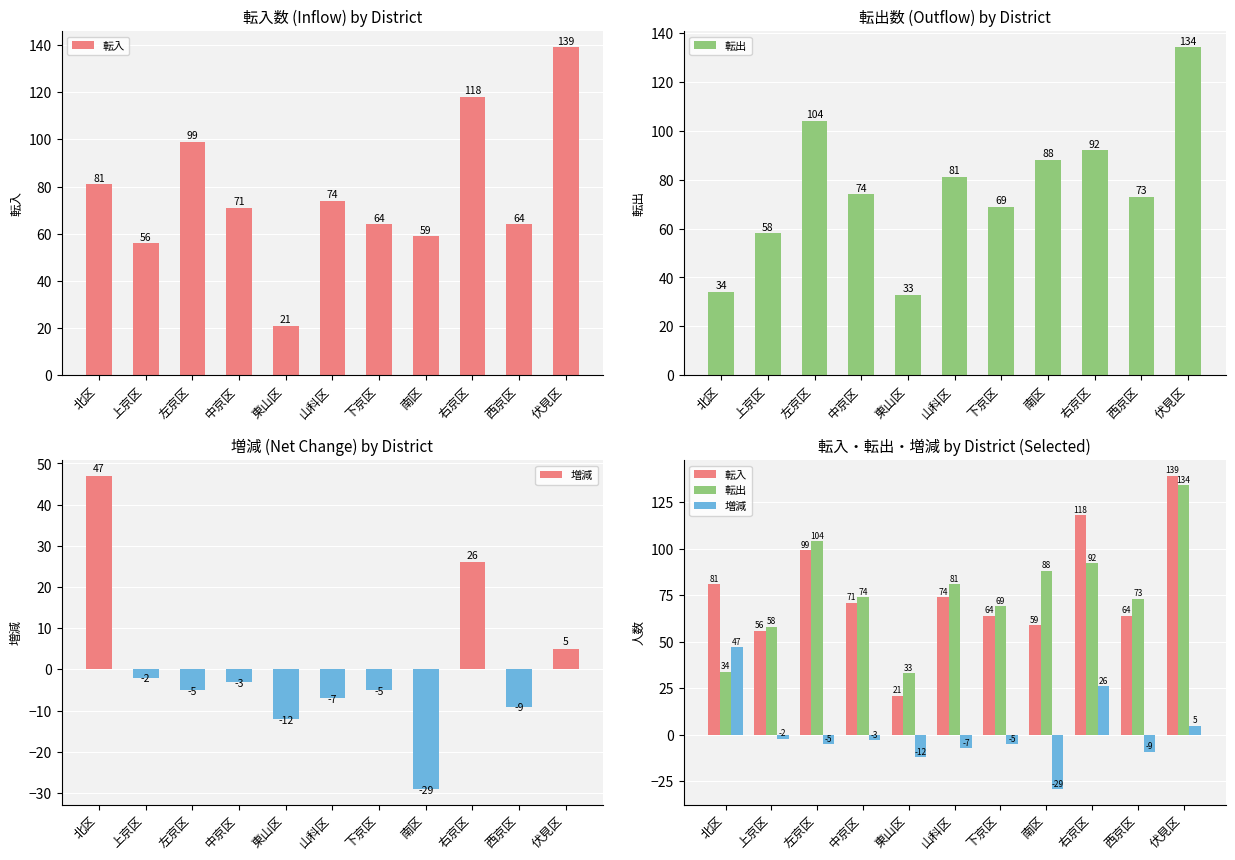

Are the bars grouped side by side (vs. stacked)?

Yes